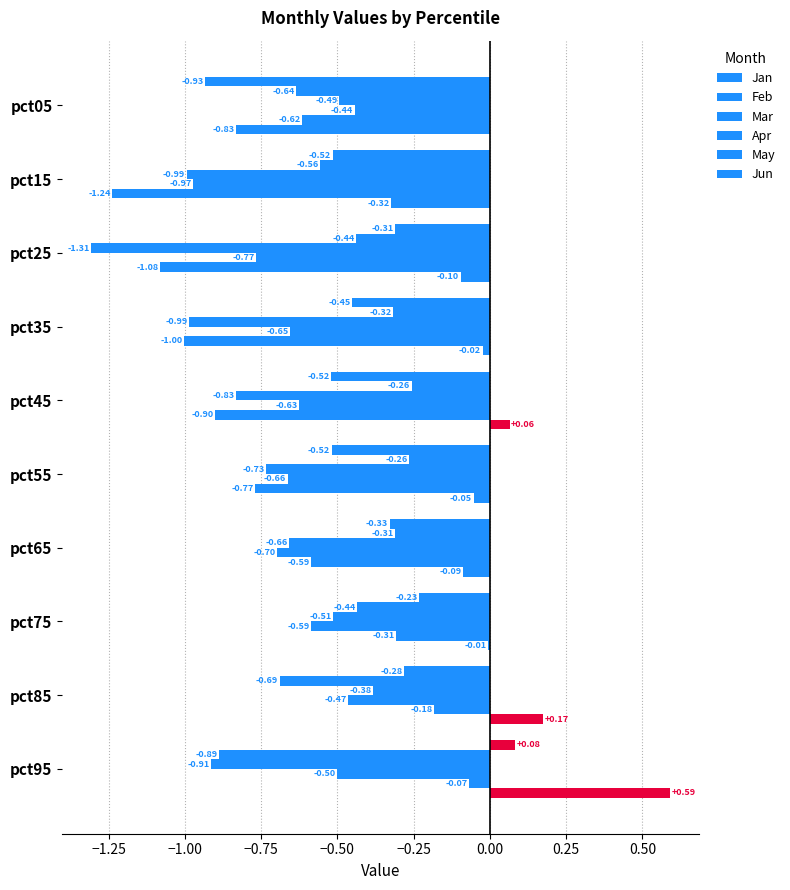

What is the difference between the second highest and second lowest values in the Apr series?

0.3